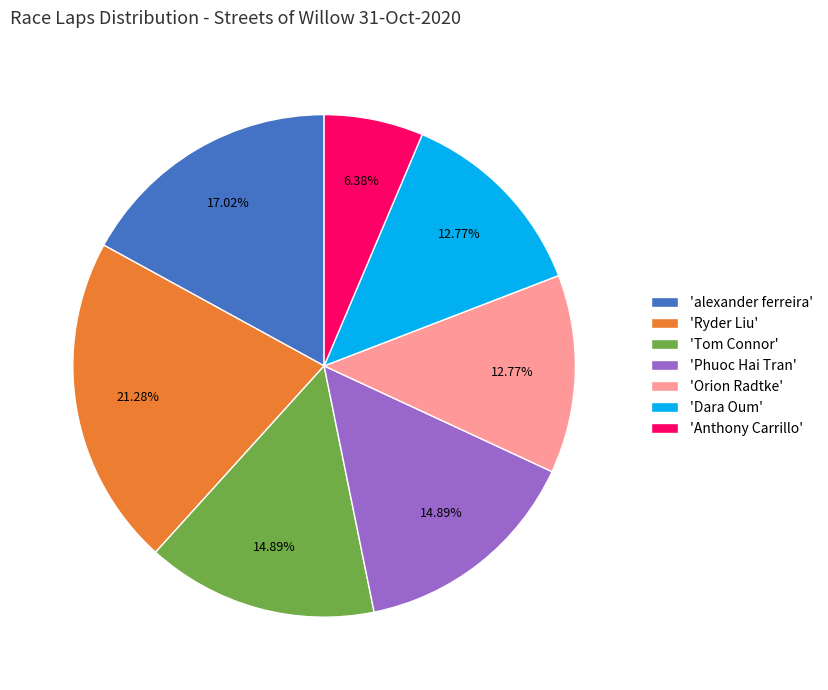

Between 'Anthony Carrillo' and 'alexander ferreira', which is larger?

'alexander ferreira'